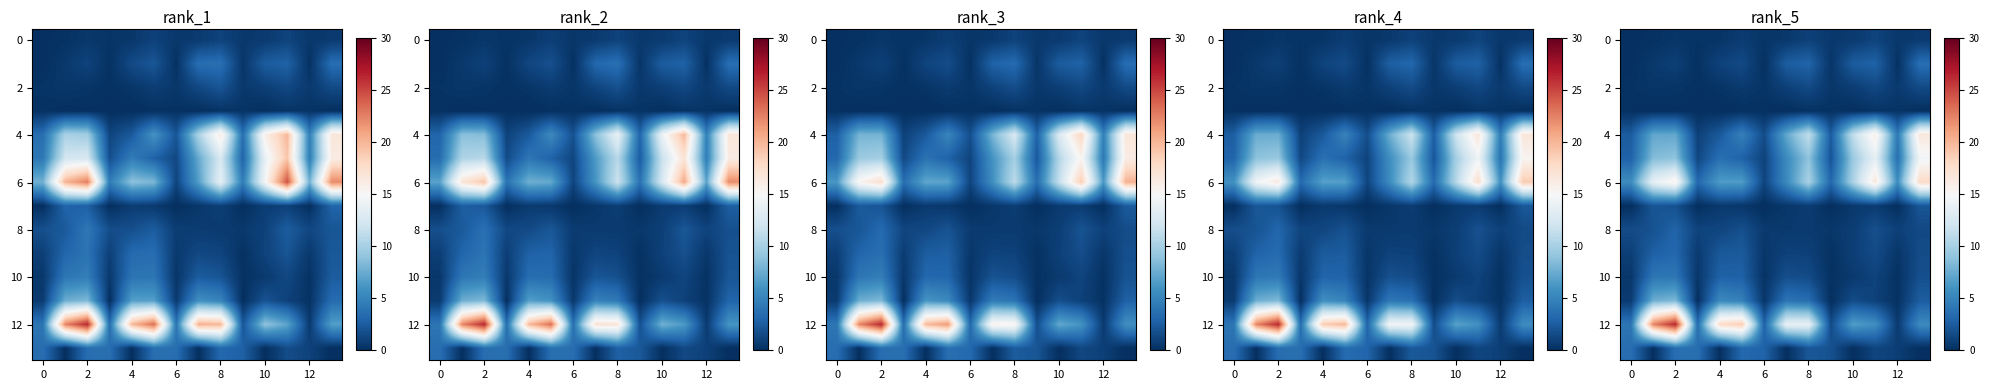

How many data points in row_8 are less than 1?

6